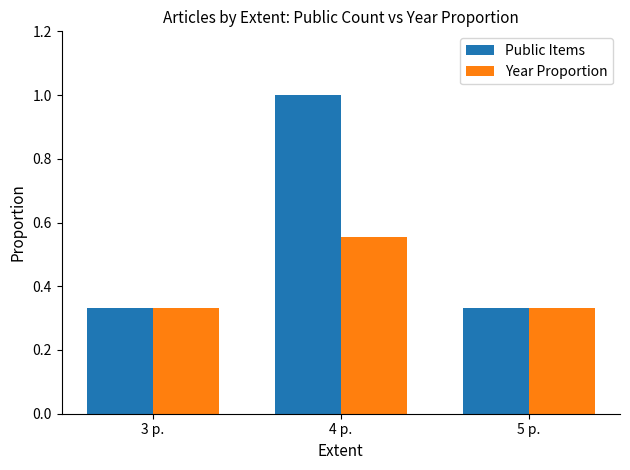

What is the difference between the maximum and second lowest values in the Public Items series?

0.7